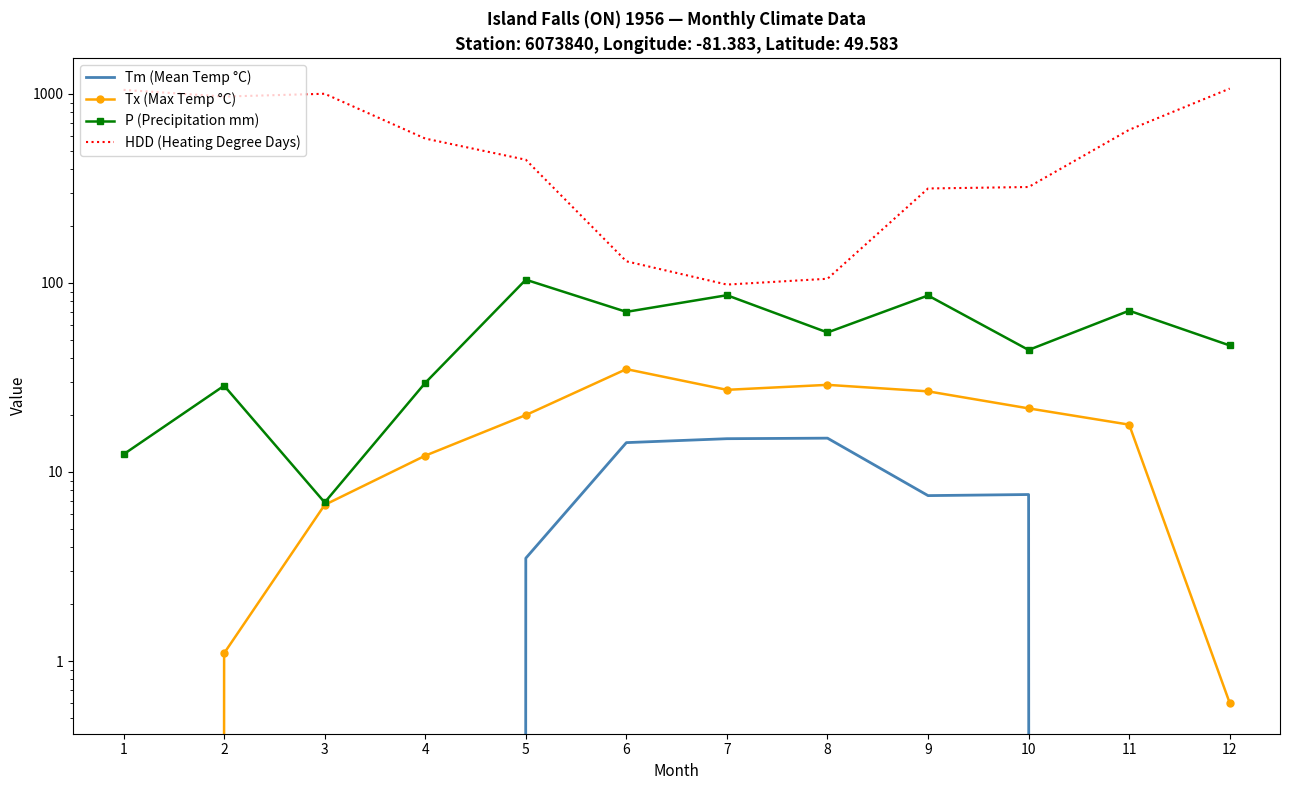

Between 1 and 11, which series saw the biggest shift?

HDD (Heating Degree Days)